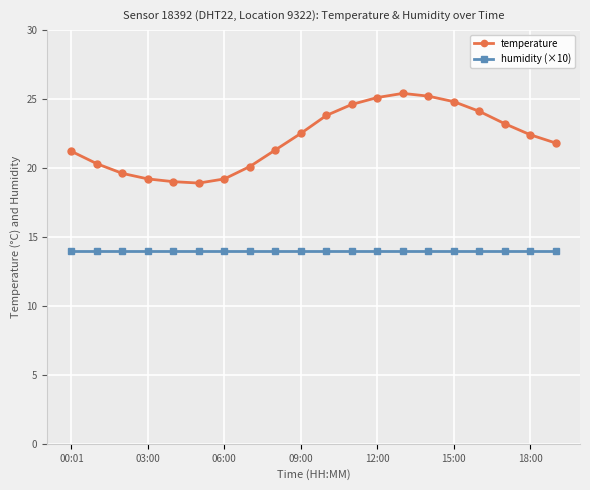

What is the value of the humidity (×10) point at the 12th from the left?

14.0